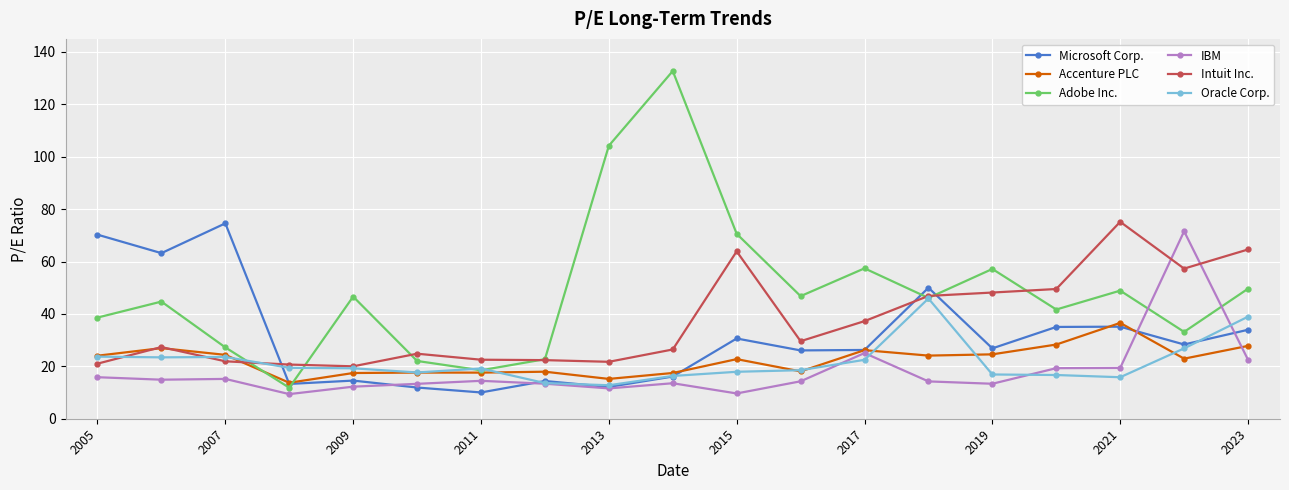

True or false: Microsoft Corp. has more than 1 points higher than both neighbors.

True